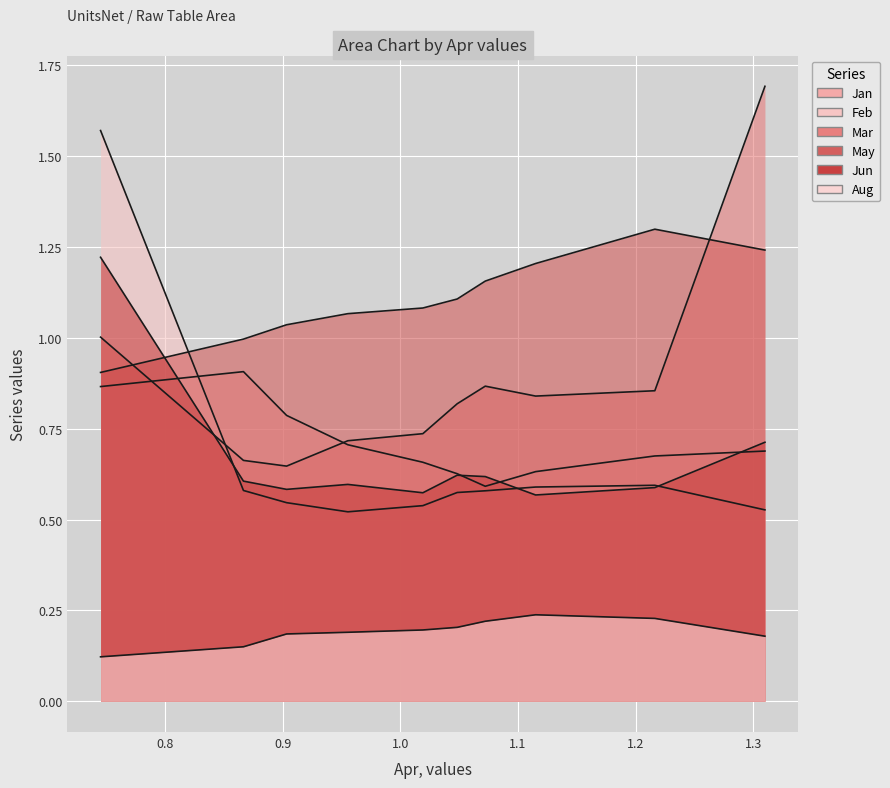

Reading left to right, transcribe all the data shown in this chart.

Jan: pct05=0.9	pct15=0.9	pct25=0.8	pct35=0.7	pct45=0.7	pct55=0.6	pct65=0.6	pct75=0.6	pct85=0.7	pct95=0.7
Feb: pct05=1.6	pct15=0.6	pct25=0.5	pct35=0.5	pct45=0.5	pct55=0.6	pct65=0.6	pct75=0.6	pct85=0.6	pct95=0.5
Mar: pct05=1.0	pct15=0.7	pct25=0.6	pct35=0.7	pct45=0.7	pct55=0.8	pct65=0.9	pct75=0.8	pct85=0.9	pct95=1.7
May: pct05=0.9	pct15=1.0	pct25=1.0	pct35=1.1	pct45=1.1	pct55=1.1	pct65=1.2	pct75=1.2	pct85=1.3	pct95=1.2
Jun: pct05=1.2	pct15=0.6	pct25=0.6	pct35=0.6	pct45=0.6	pct55=0.6	pct65=0.6	pct75=0.6	pct85=0.6	pct95=0.7
Aug: pct05=0.1	pct15=0.1	pct25=0.2	pct35=0.2	pct45=0.2	pct55=0.2	pct65=0.2	pct75=0.2	pct85=0.2	pct95=0.2